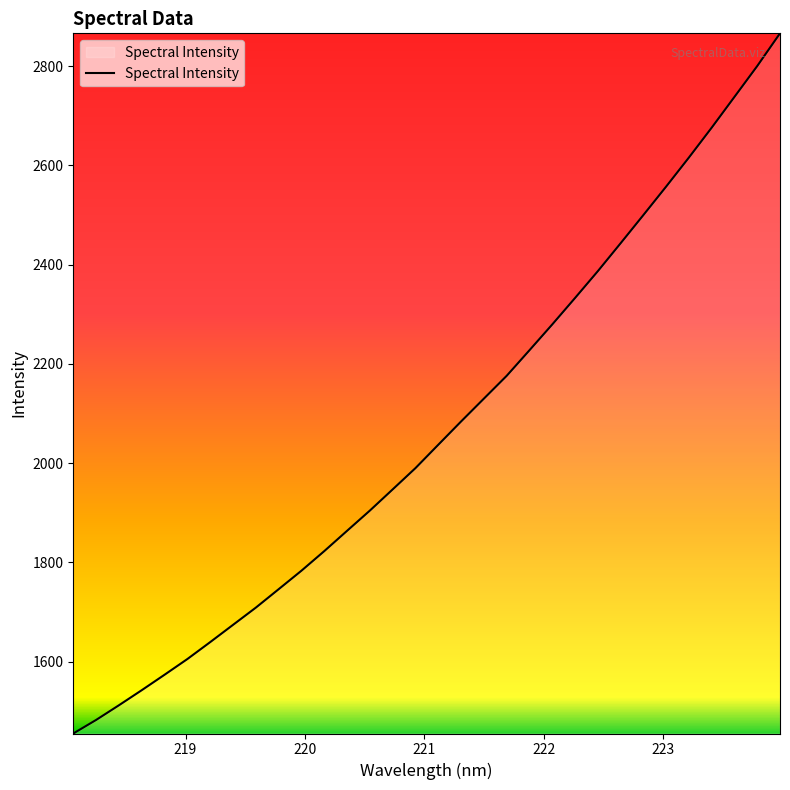

What is the difference between the maximum and minimum values?

1410.7